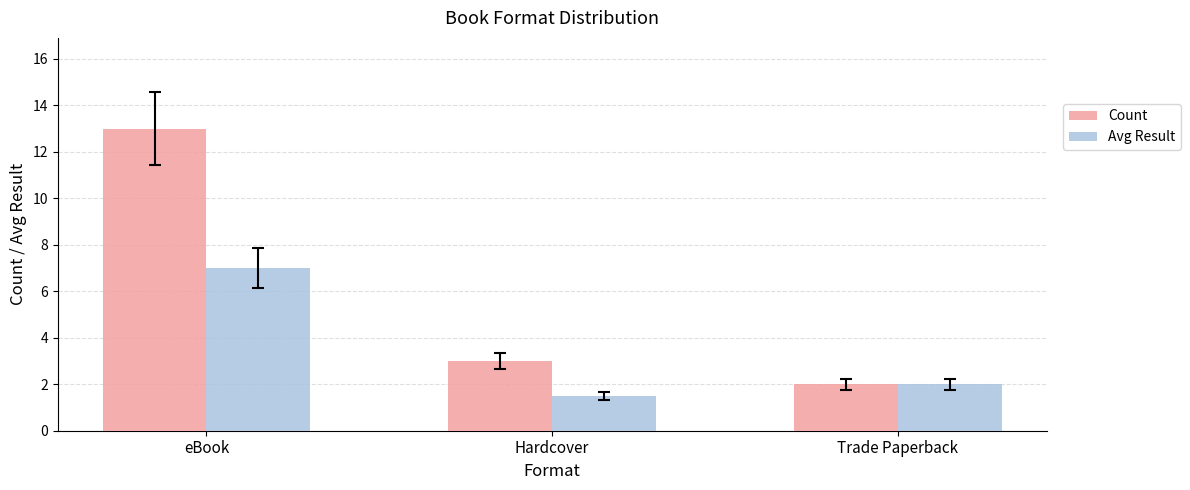

What is the highest value of the Avg Result series?

7.0